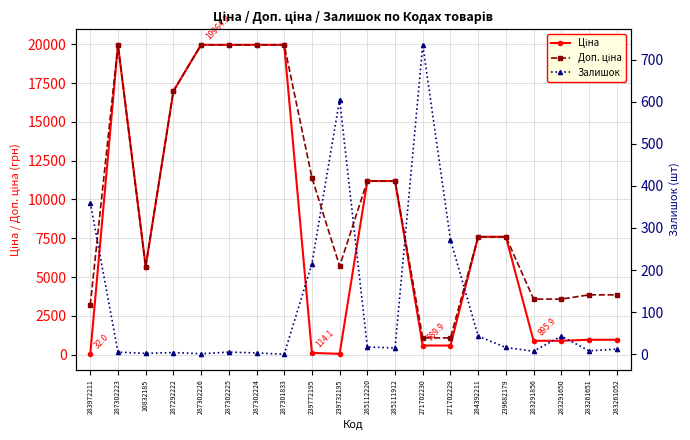

What is the difference between the maximum and minimum values in the Ціна series?

19932.1